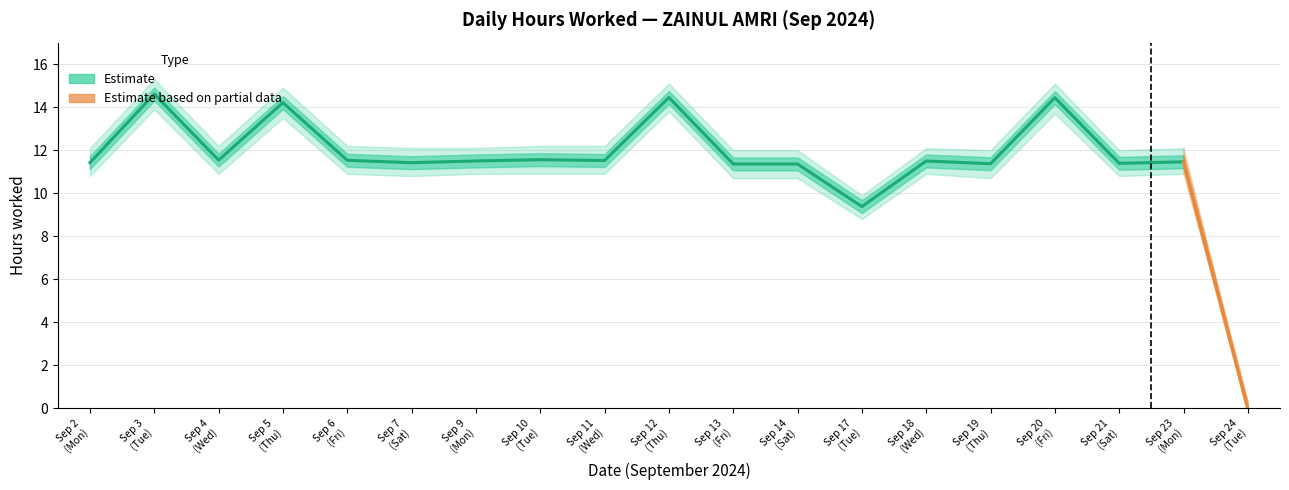

Count the number of values greater than 11.

17